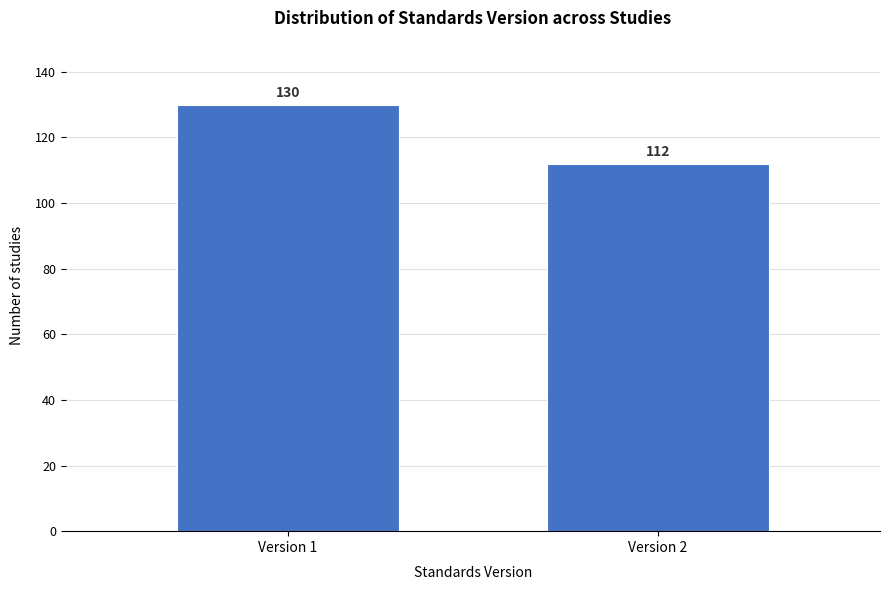

Reading right to left, list all the values displayed in this chart.

112	130